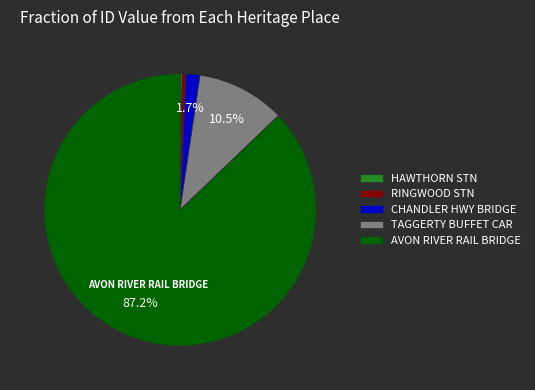

Between AVON RIVER RAIL BRIDGE and TAGGERTY BUFFET CAR, which is larger?

AVON RIVER RAIL BRIDGE